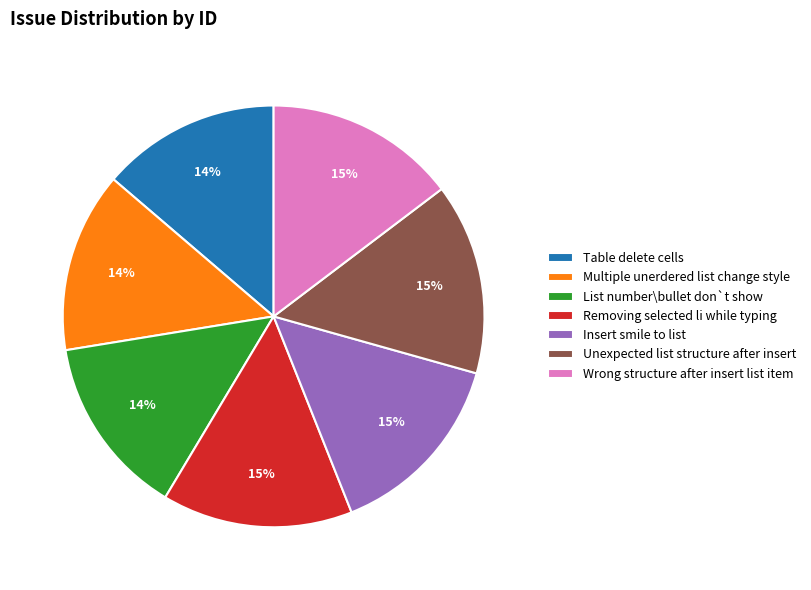

To the nearest percent, what is the average slice percentage?

14%